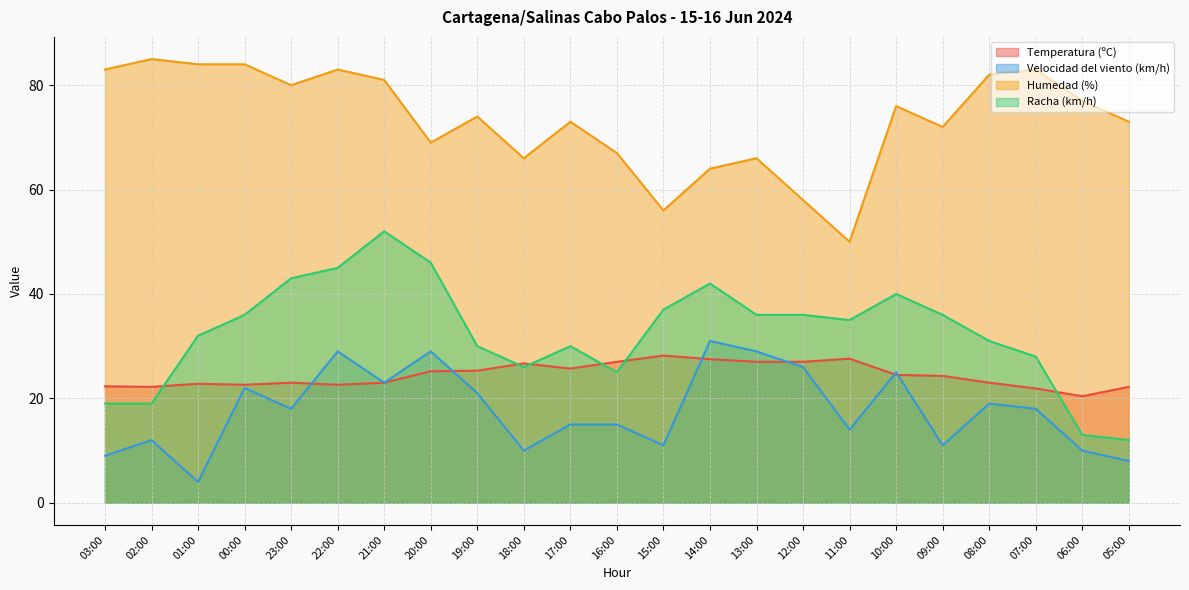

How many lines are shown in the chart?

4